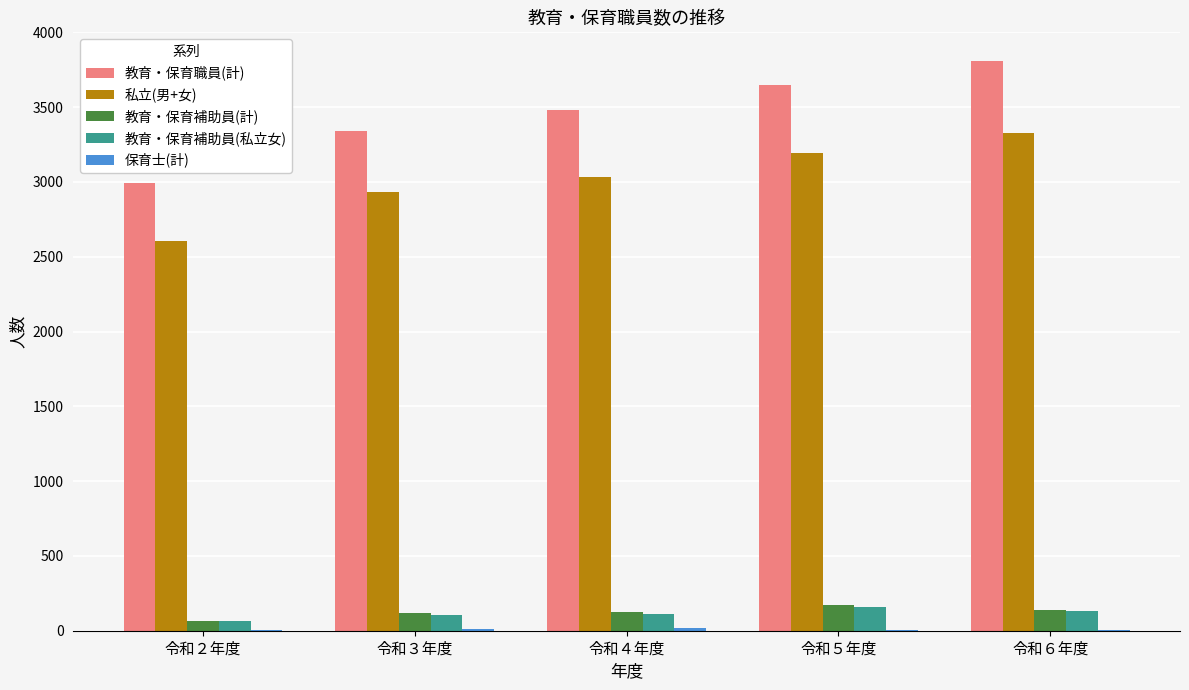

Which series has the largest total across all categories?

教育・保育職員(計)